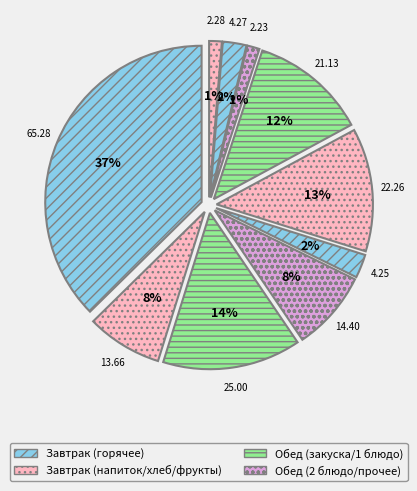

How many segments does this pie chart have?

10